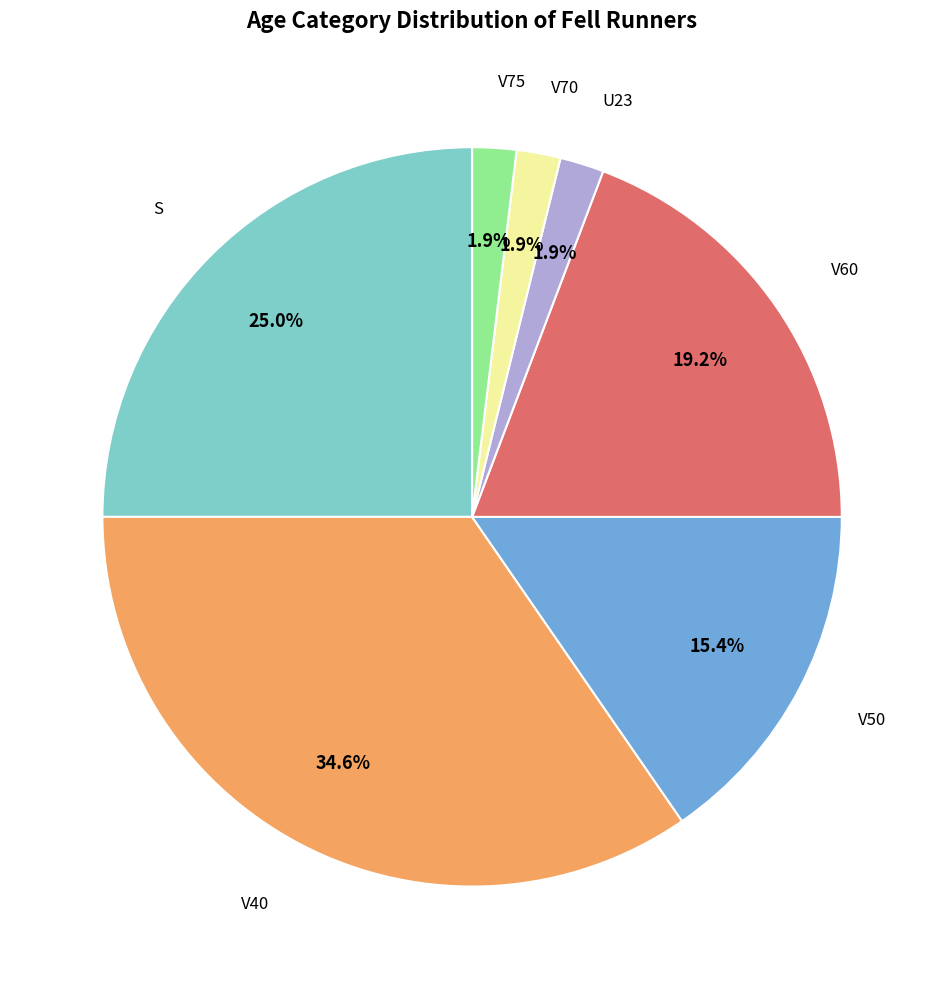

Is there a majority slice in this chart?

No